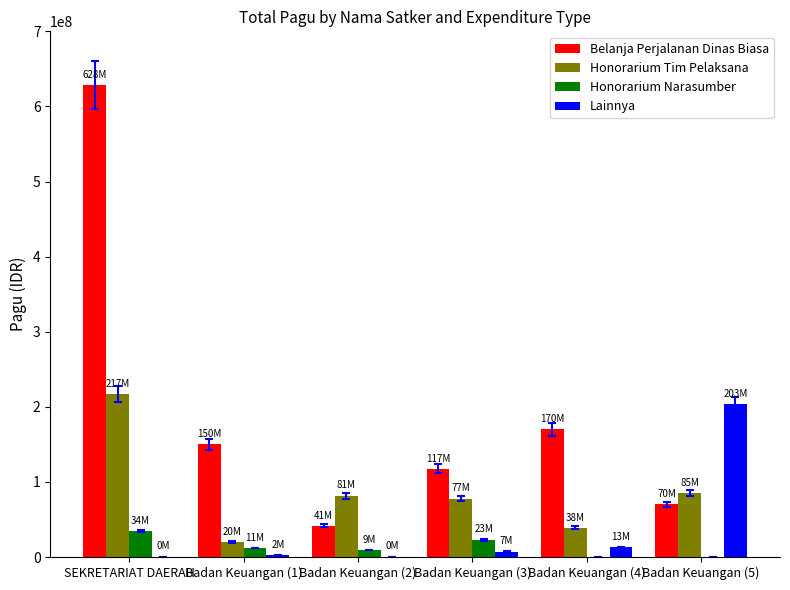

Which series changed the most between Badan Keuangan (2) and Badan Keuangan (4)?

Belanja Perjalanan Dinas Biasa